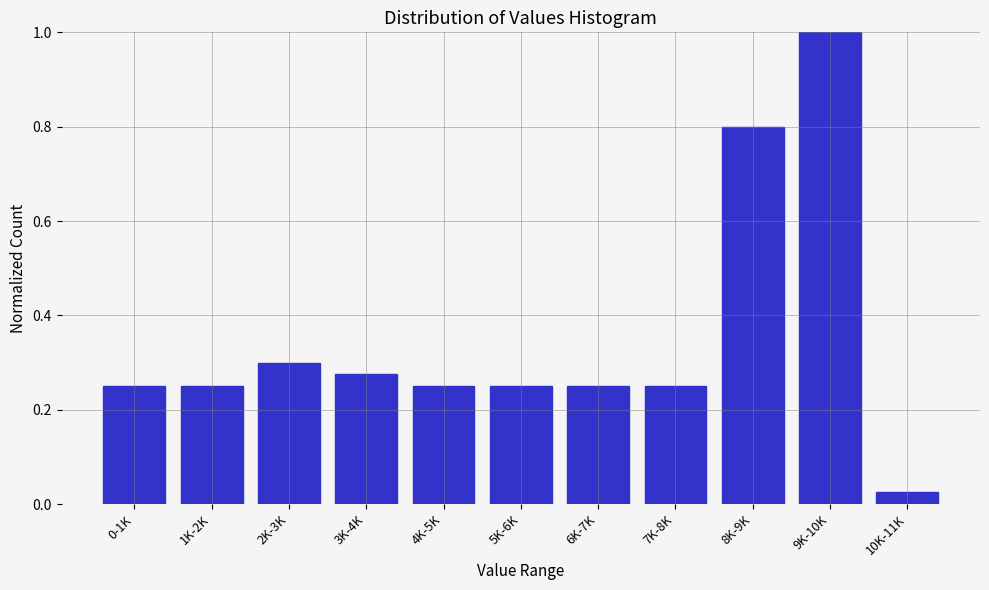

At which label is the value closest to 0?

10K-11K